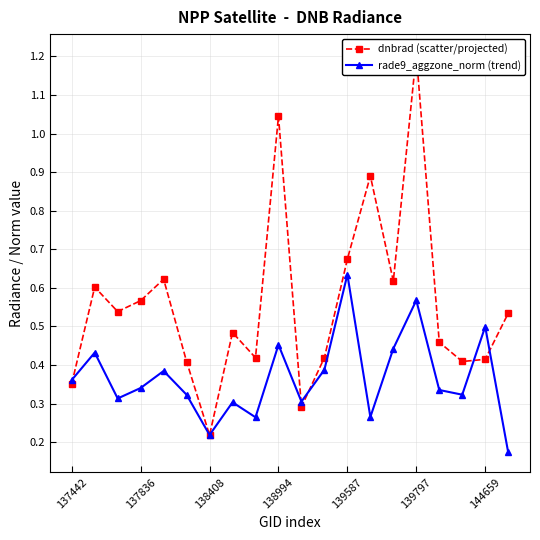

How many intersections are there between dnbrad (scatter/projected) and rade9_aggzone_norm (trend)?

7